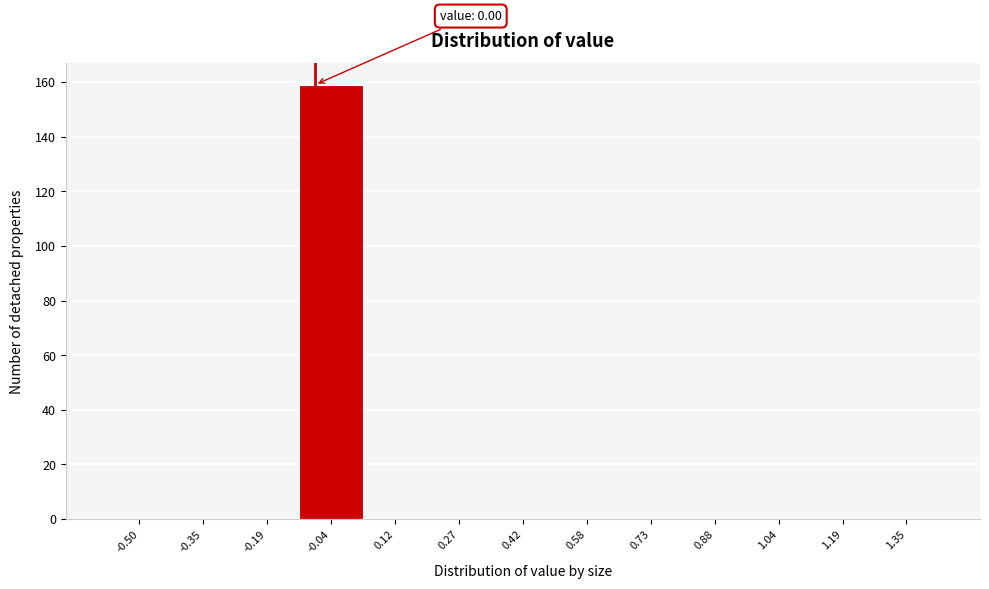

Reading left to right, list all the values displayed in this chart.

-0.50=0	-0.35=0	-0.19=0	-0.04=159	0.12=0	0.27=0	0.42=0	0.58=0	0.73=0	0.88=0	1.04=0	1.19=0	1.35=0